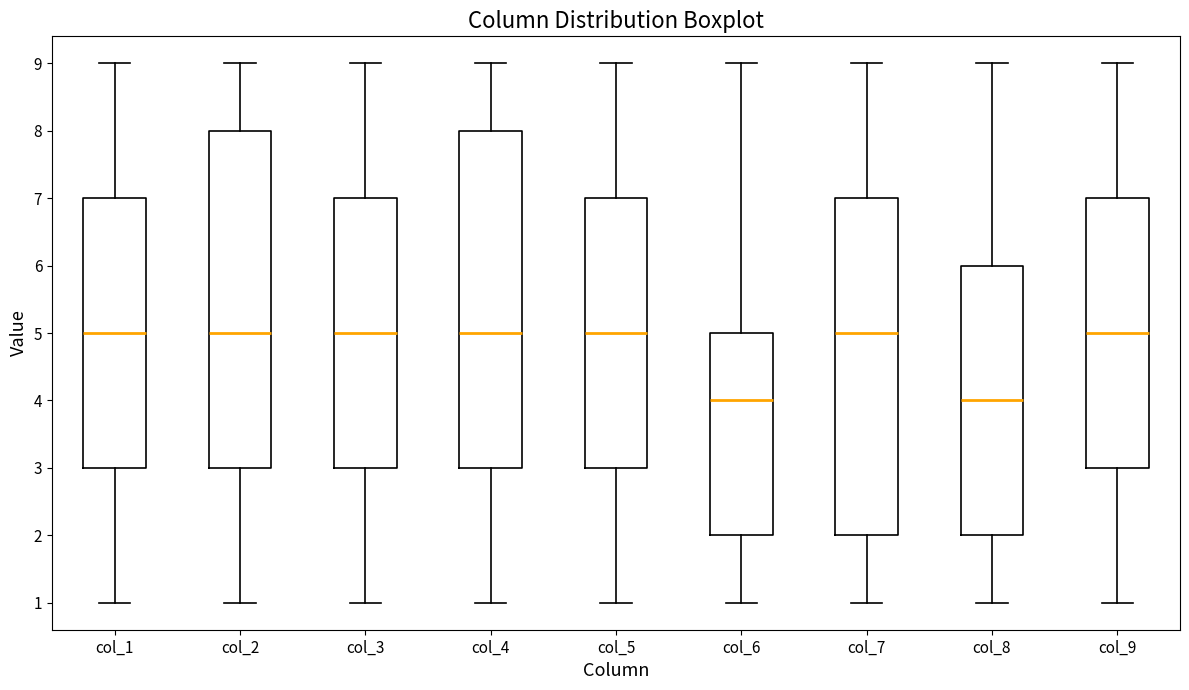

Where does the median line of the box for col_4 sit on the y-axis? The values are not printed on the chart, so give them approximately, as read against the axis.

5